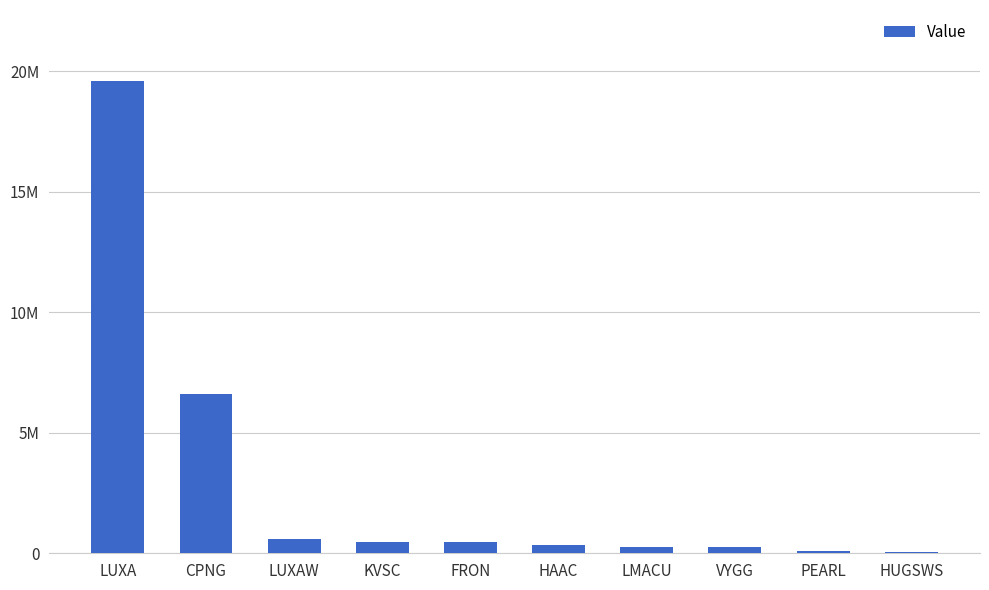

Where does the data first go above 486000?

LUXA